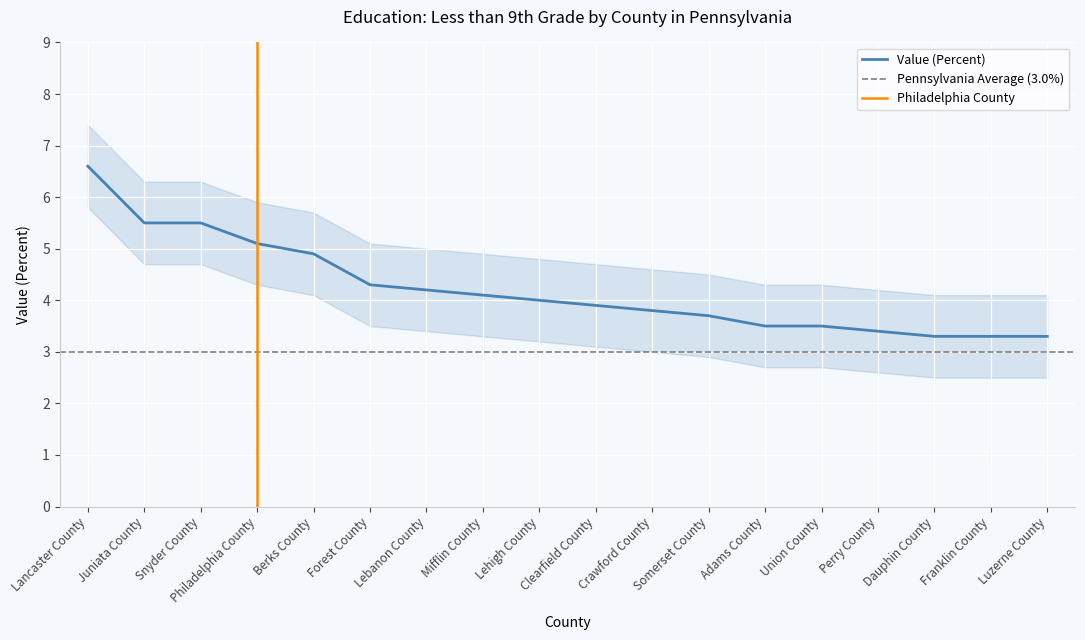

What is the difference between the values at Lehigh County and Somerset County?

0.3